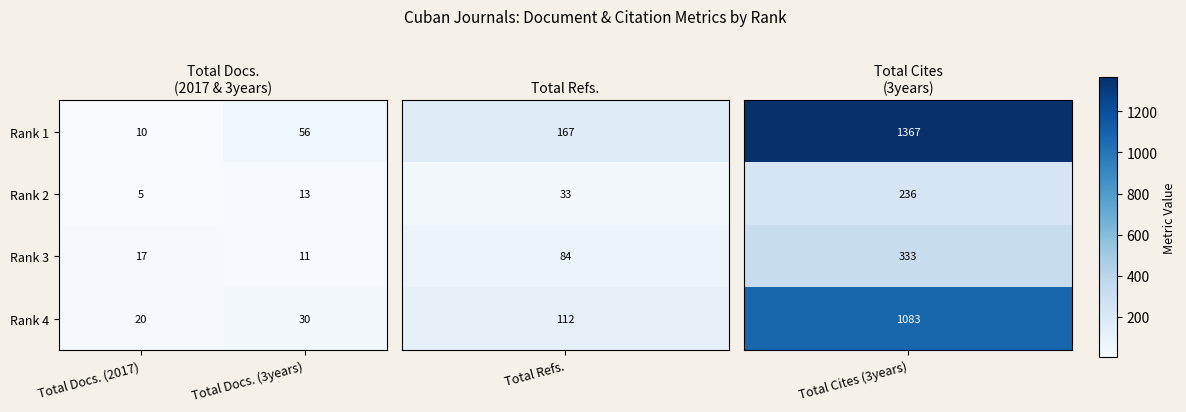

Reading left to right, transcribe all the data shown in this chart.

Rank 1: 10	56
Rank 2: 5	13
Rank 3: 17	11
Rank 4: 20	30